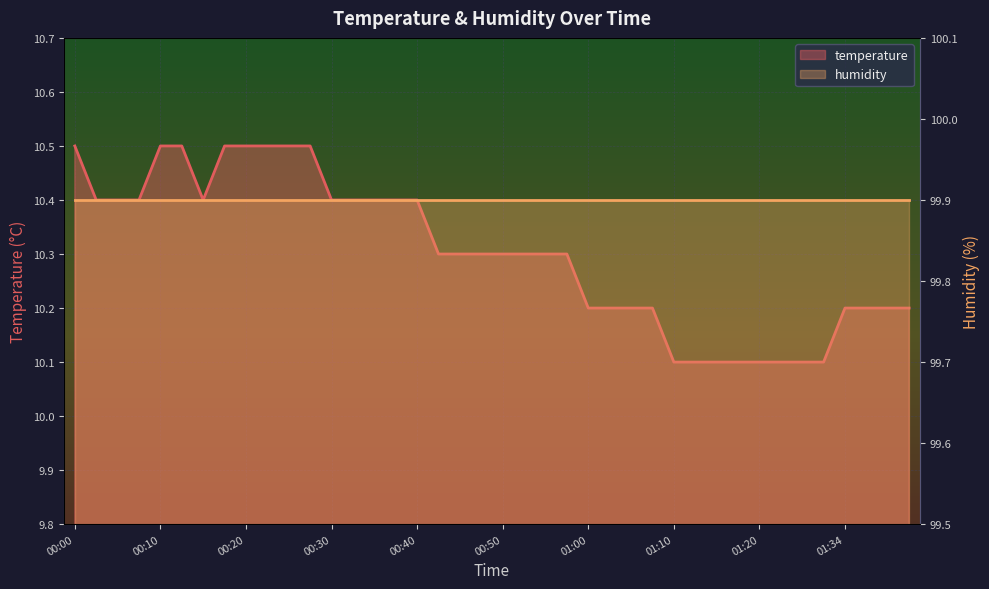

At 13, list the series in order from largest to smallest.

humidity, temperature